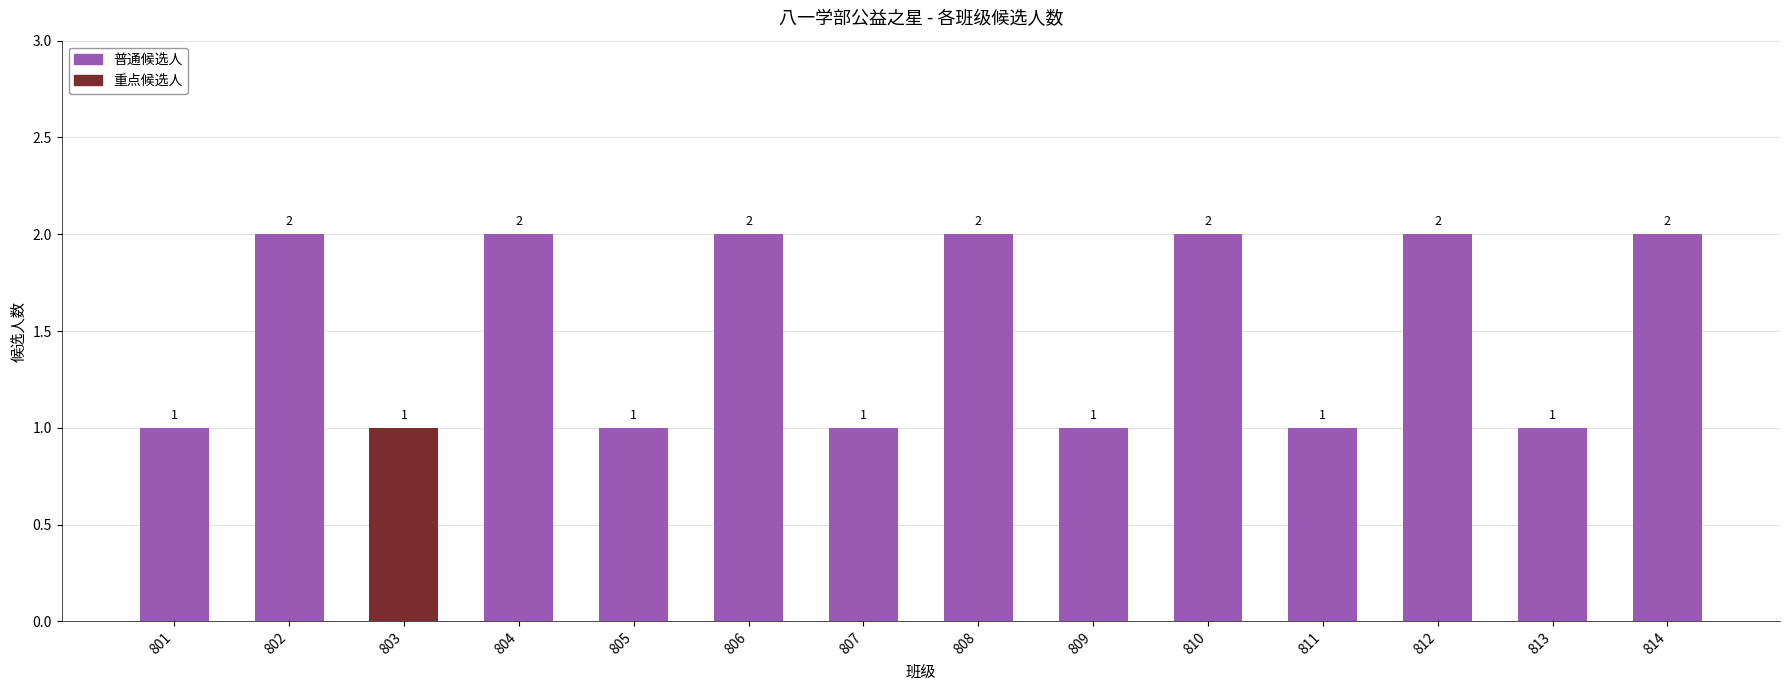

What is the average value?

2